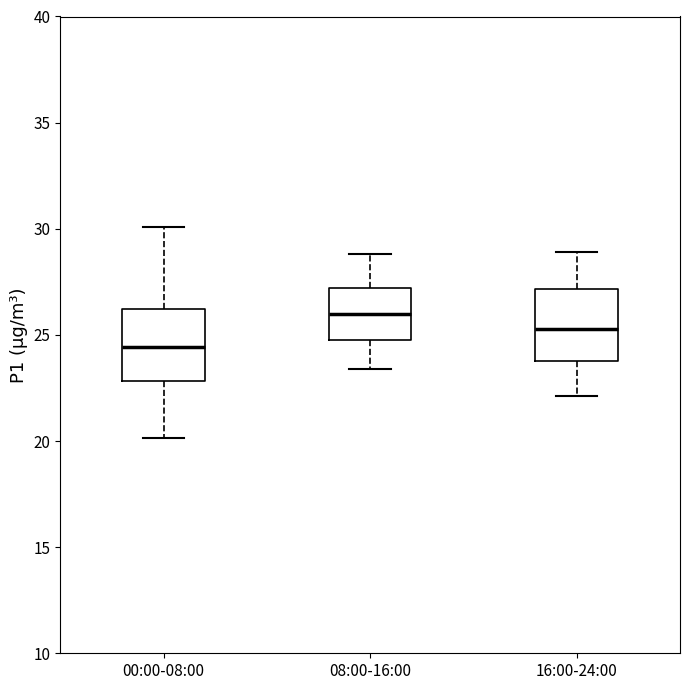

Reading left to right, read every box against the y-axis: the position of its median line, the range the box covers, and the ends of its whiskers. The values are not printed on the chart, so give them approximately, as read against the axis.

00:00-08:00: median 24.5, box 23.0 to 26.0, whiskers 20.0 to 30.0
08:00-16:00: median 26.0, box 25.0 to 27.0, whiskers 23.5 to 29.0
16:00-24:00: median 25.5, box 24.0 to 27.0, whiskers 22.0 to 29.0